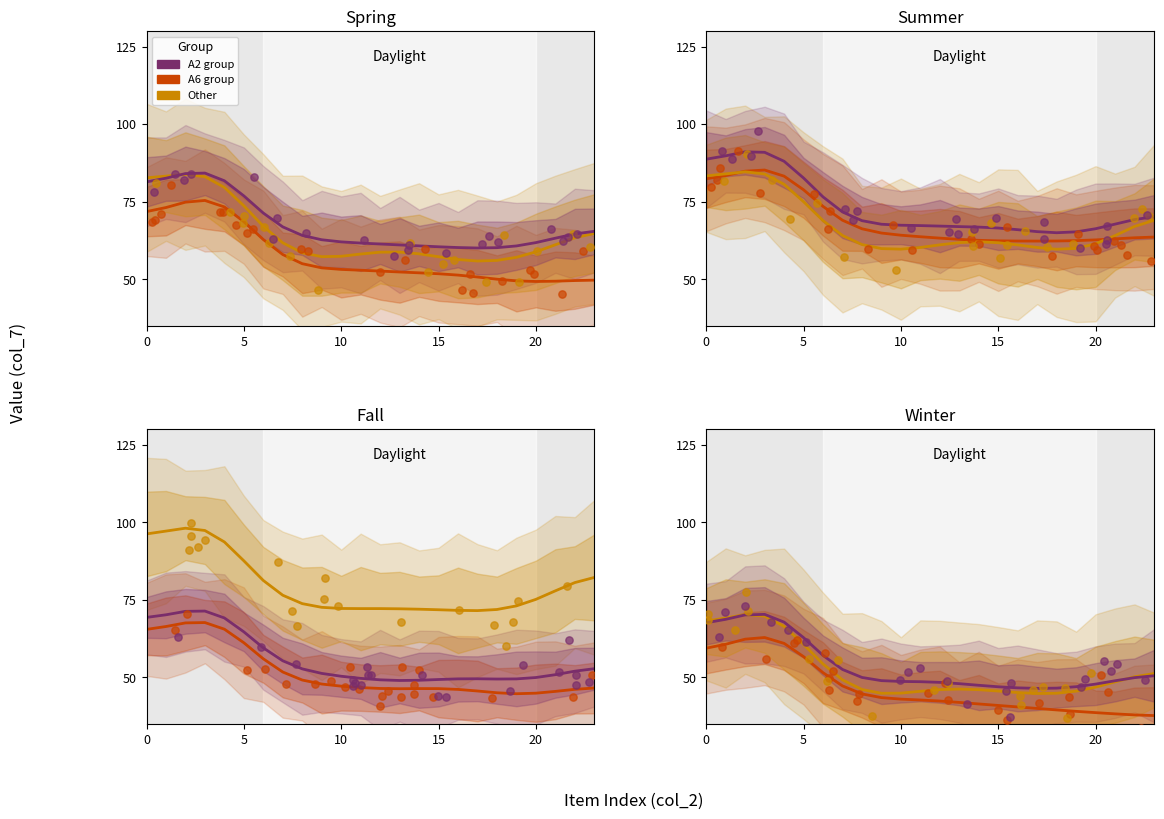

Is the value of A3 at 17 greater than the value of A2 at 0?

No